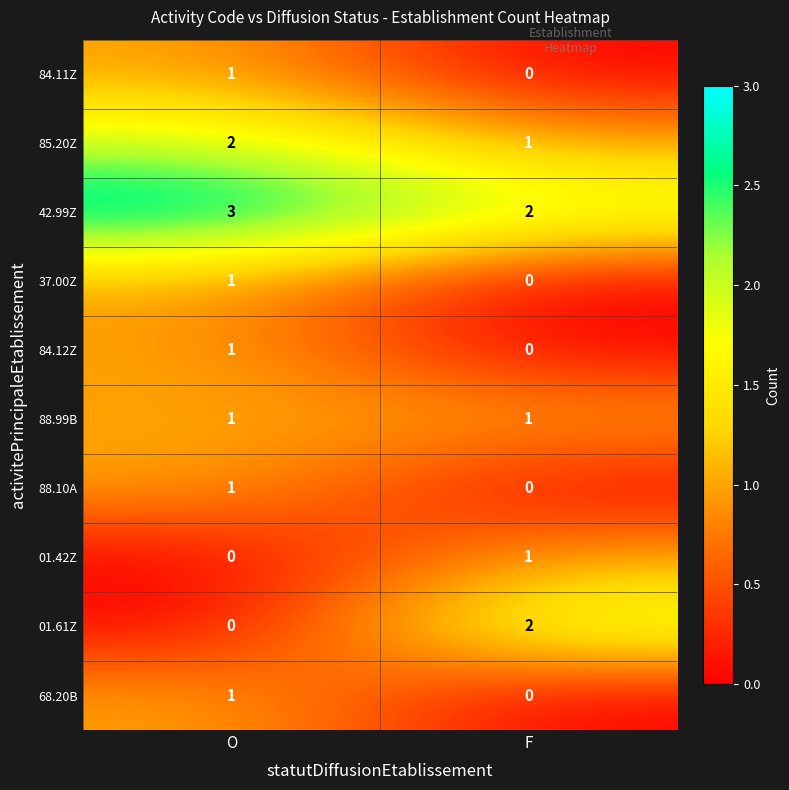

At which category is the sum across all series the highest?

O